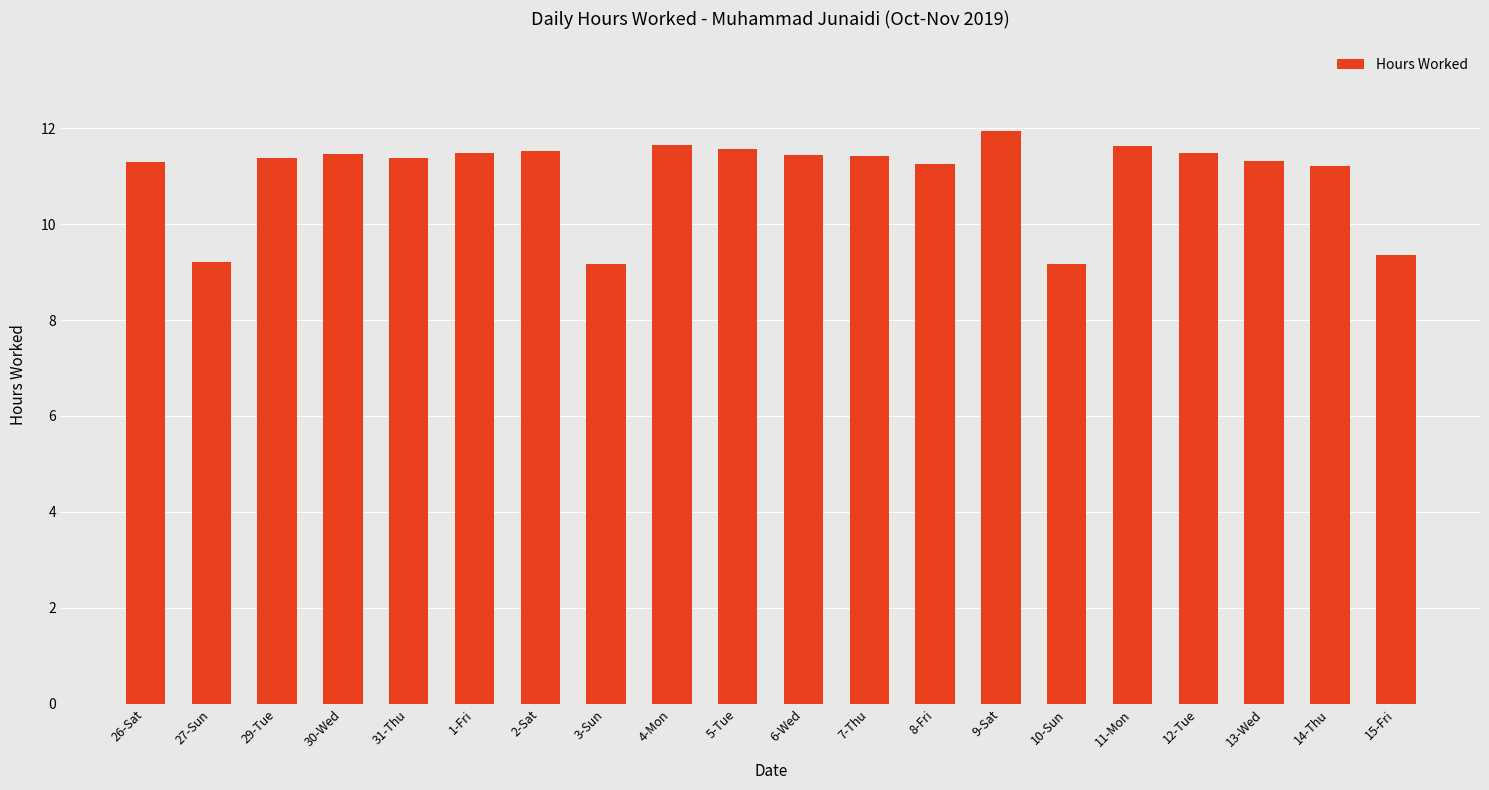

Where does the data first go above 11?

26-Sat